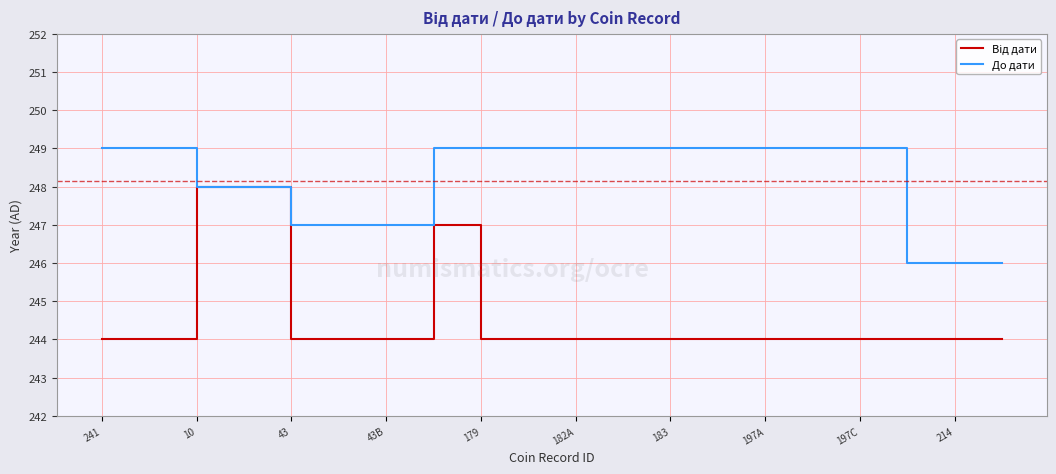

Which series has the largest total across all categories?

До дати